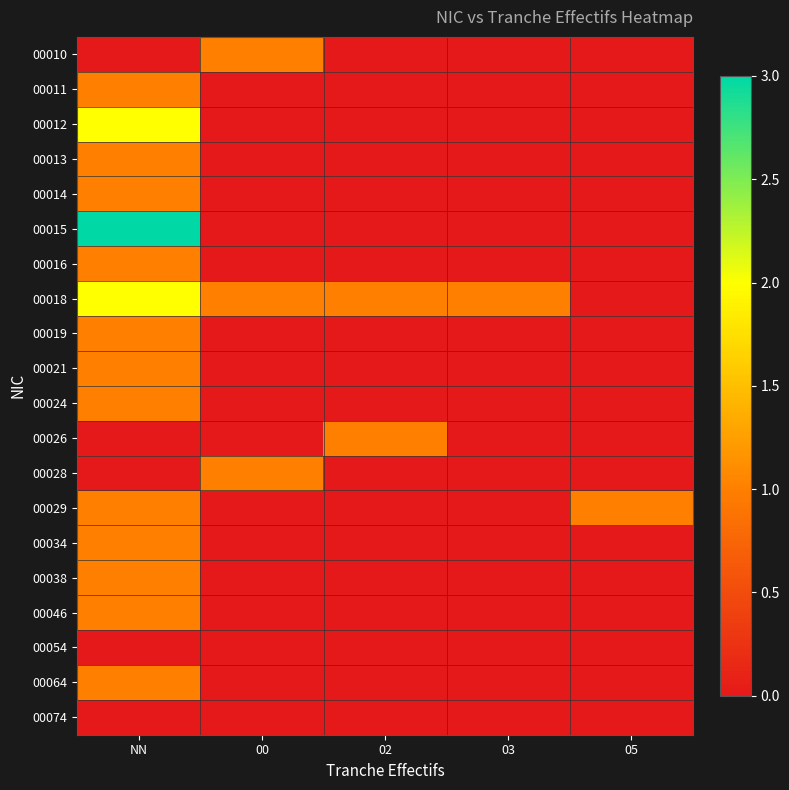

What is the total value across all series at 05?

1